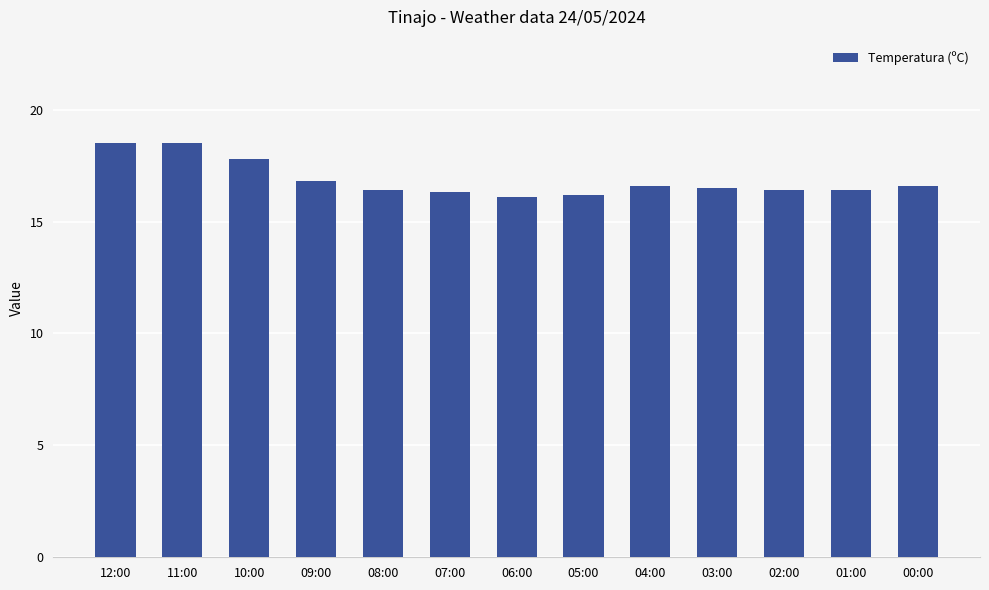

What is the average value?

16.9